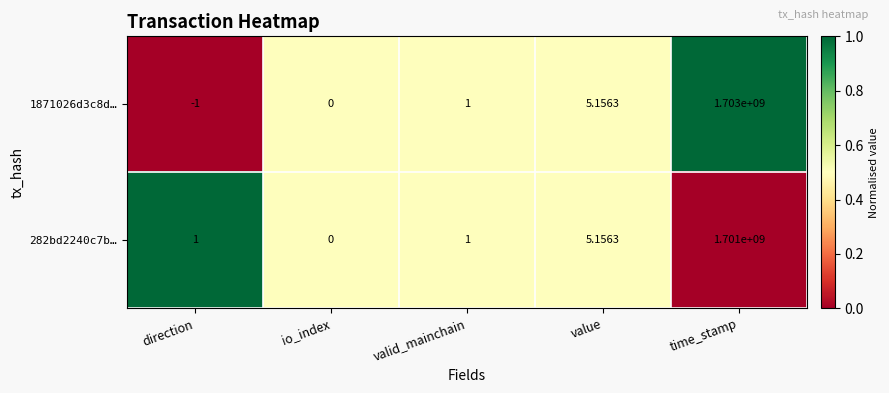

Where is 282bd2240c7b… nearest to the value 850500000?

value